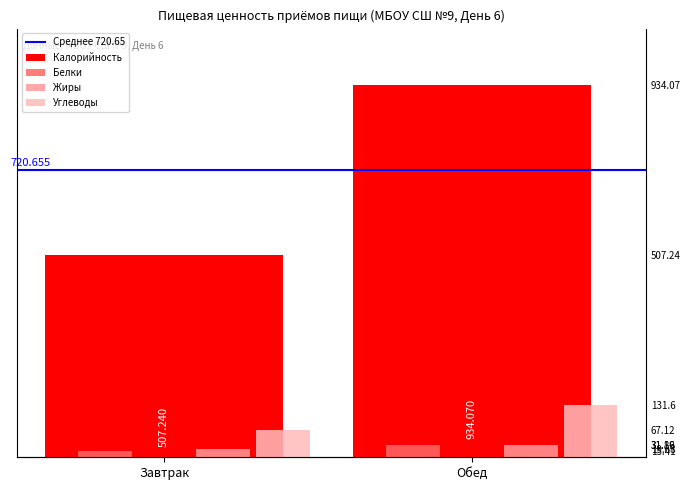

What is the average value of the Белки series?

23.6